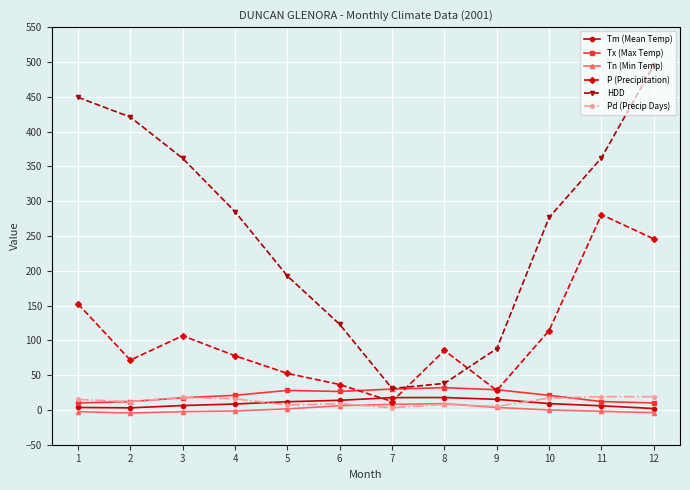

Which series has the largest range (max minus min)?

HDD